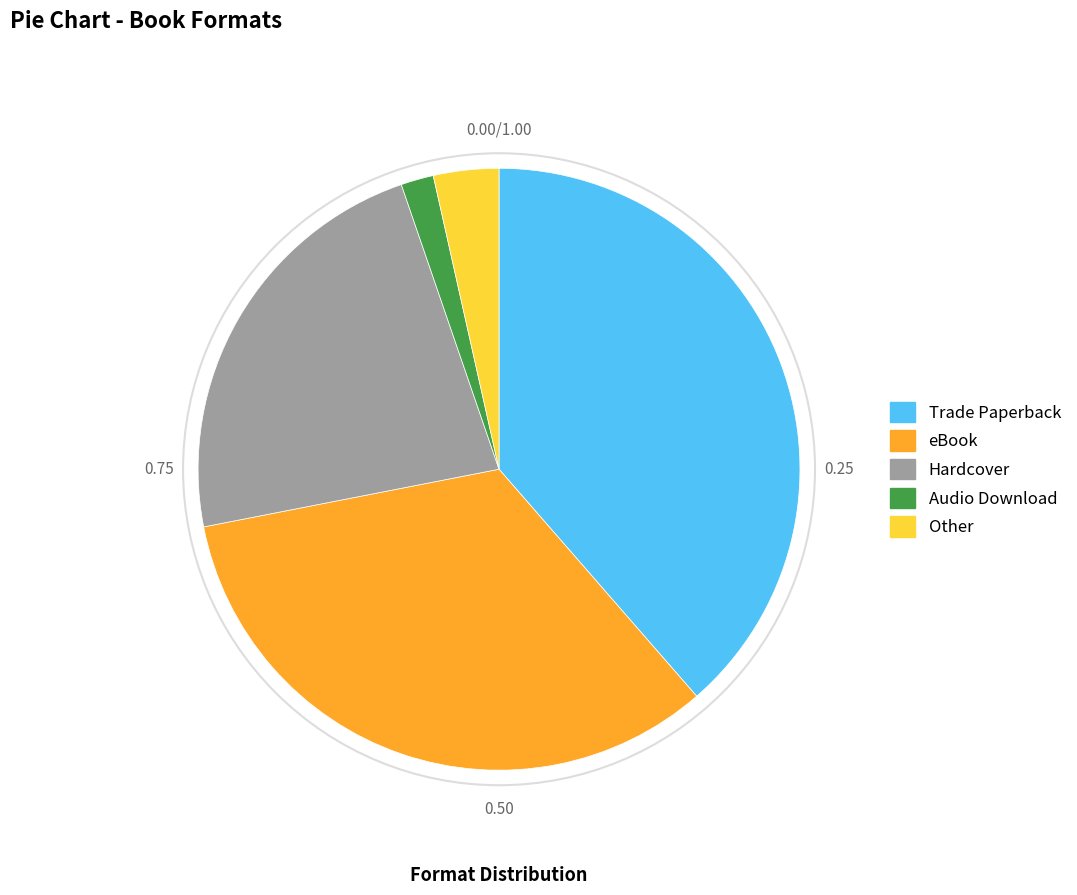

Rank the categories by value from lowest to highest.

Audio Download, Other, Hardcover, eBook, Trade Paperback